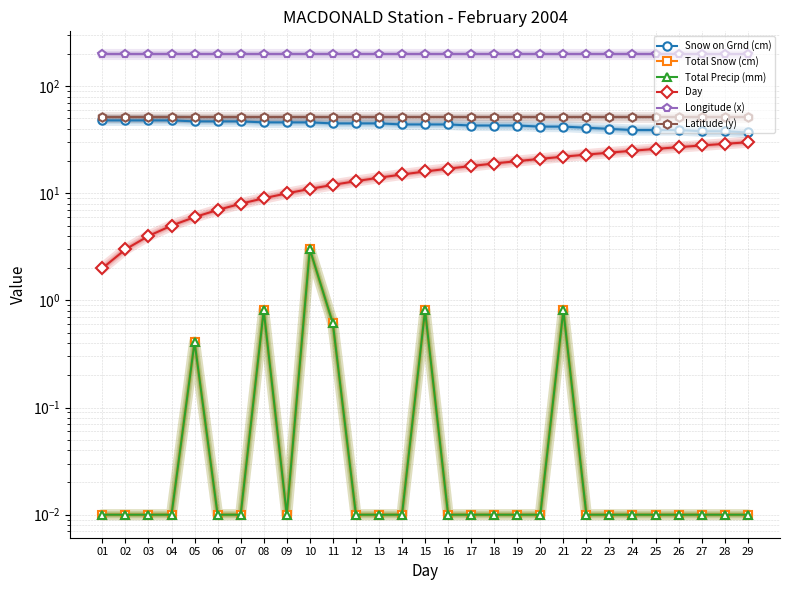

What is the spread (max minus min) of values at 12?

198.5